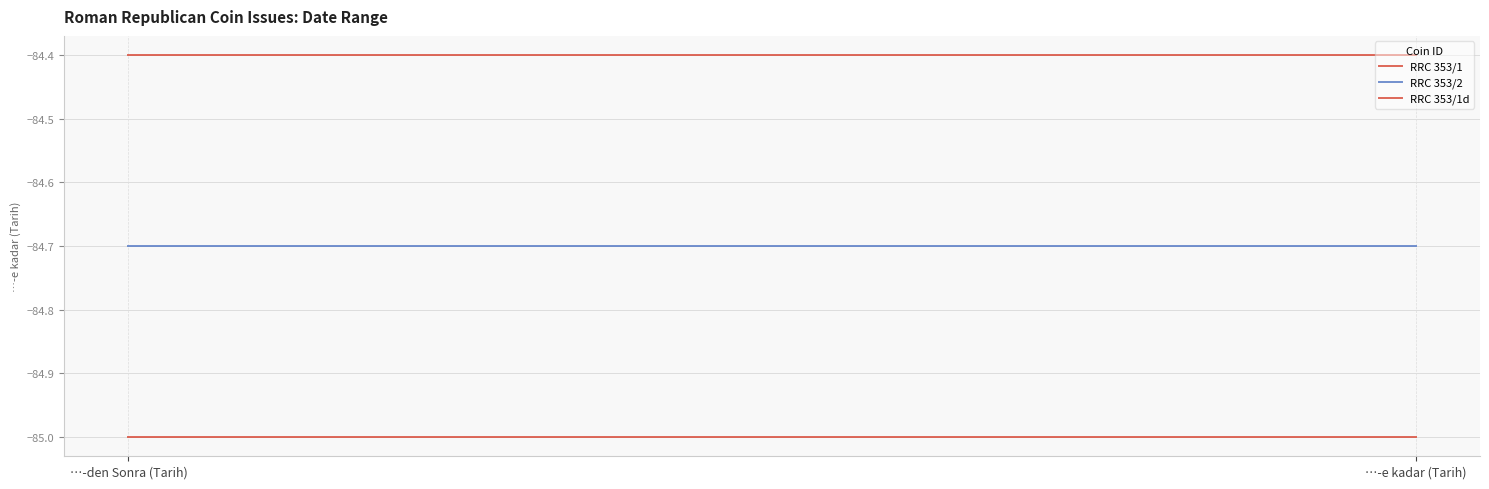

What is the sum of the RRC 353/1 values at …-den Sonra (Tarih) and …-e kadar (Tarih)?

-170.0